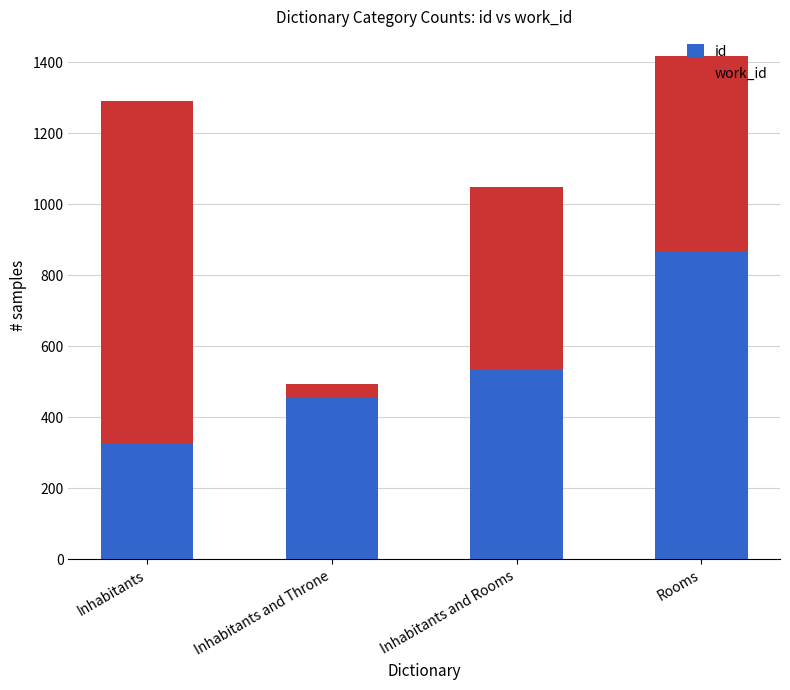

At which category is the sum across all series the highest?

Rooms